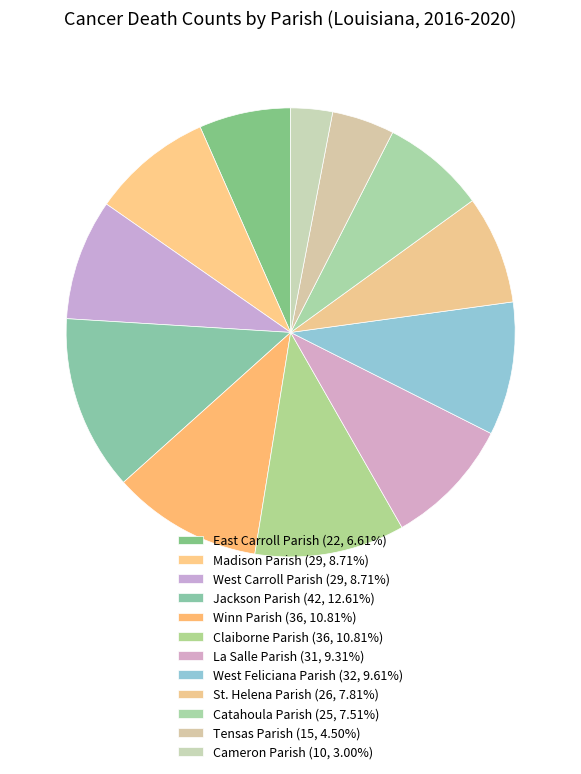

How many segments does this pie chart have?

12